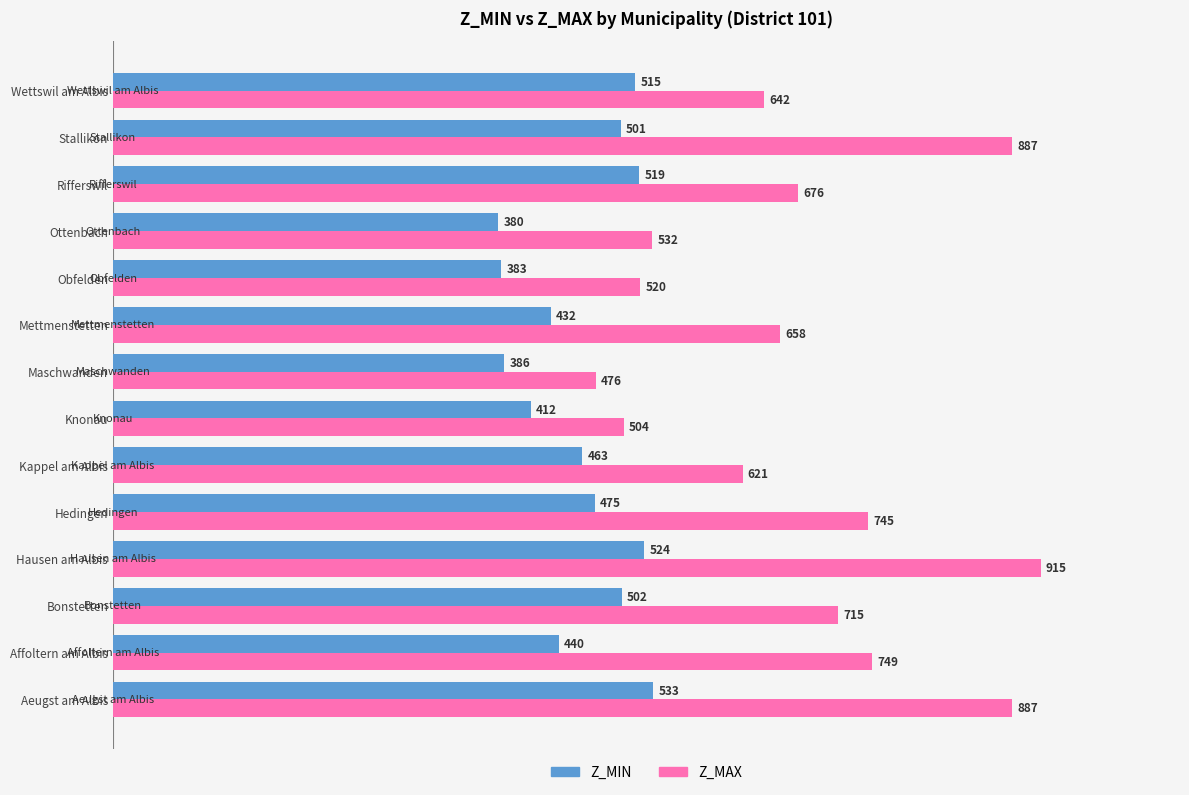

True or false: Z_MIN has a value of 359 at Hausen am Albis.

False